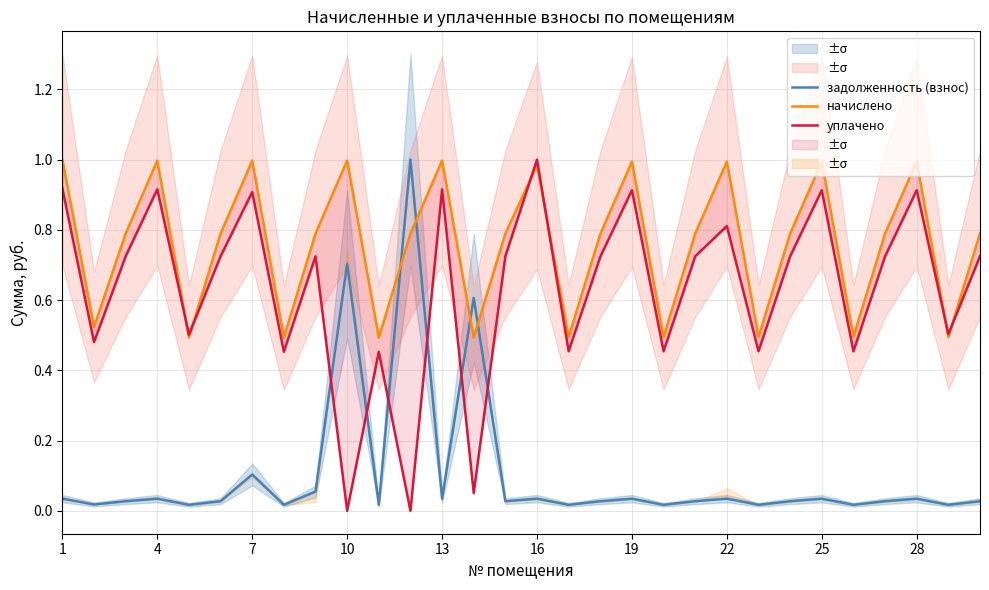

True or false: уплачено has more than 1 interior local peaks.

True